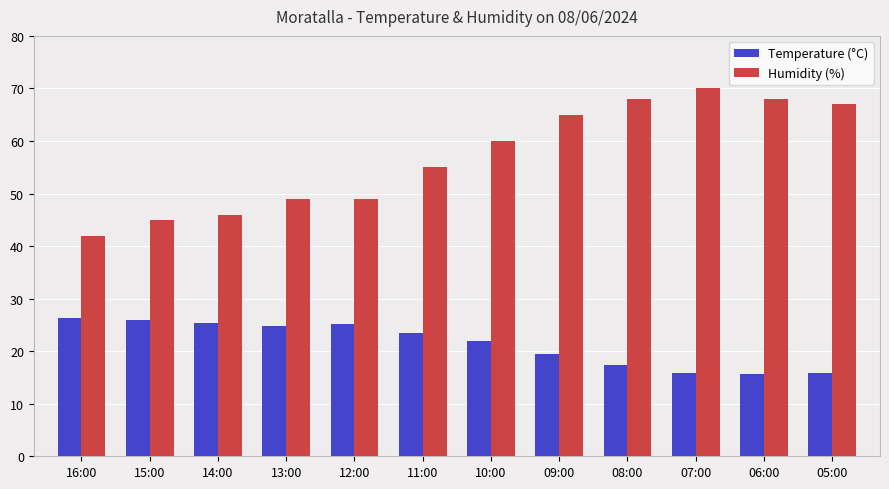

What is the average value of the Humidity (%) series?

57.0